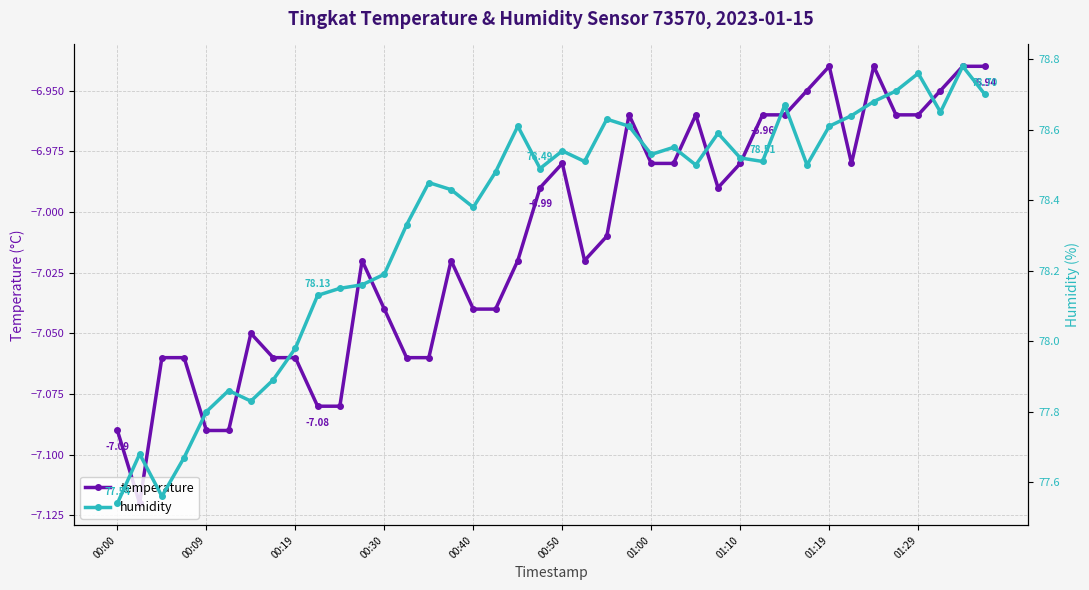

Where does the temperature series first go above -7?

19